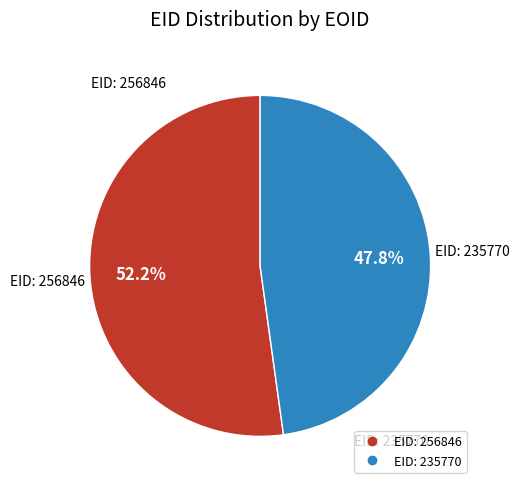

To the nearest percent, what is the average slice percentage?

50%